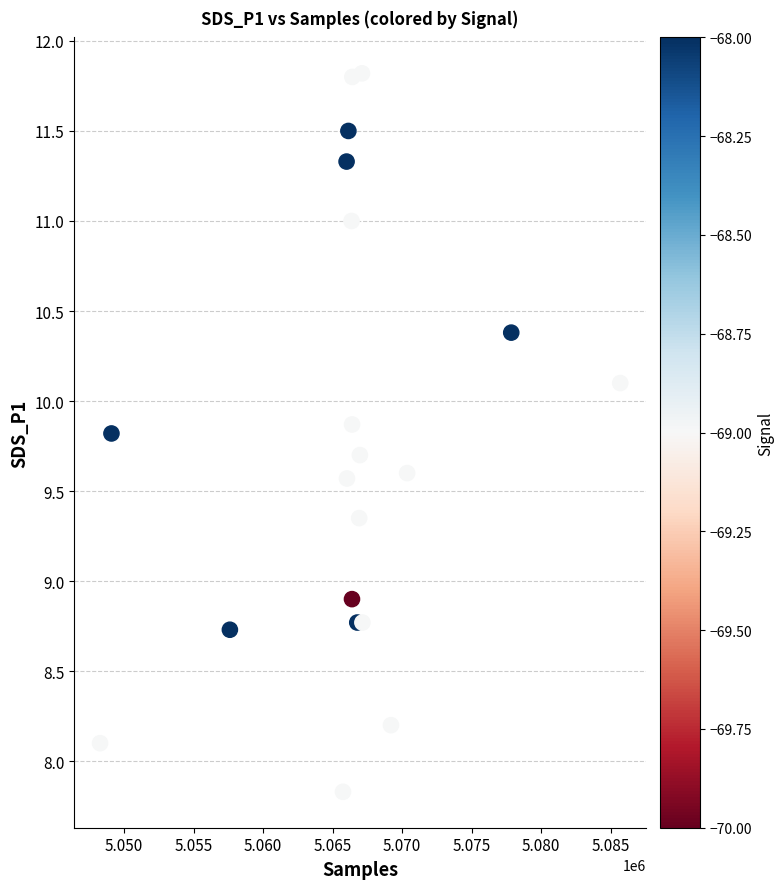

What Y value in the scatter plot is closest to 9?

8.9